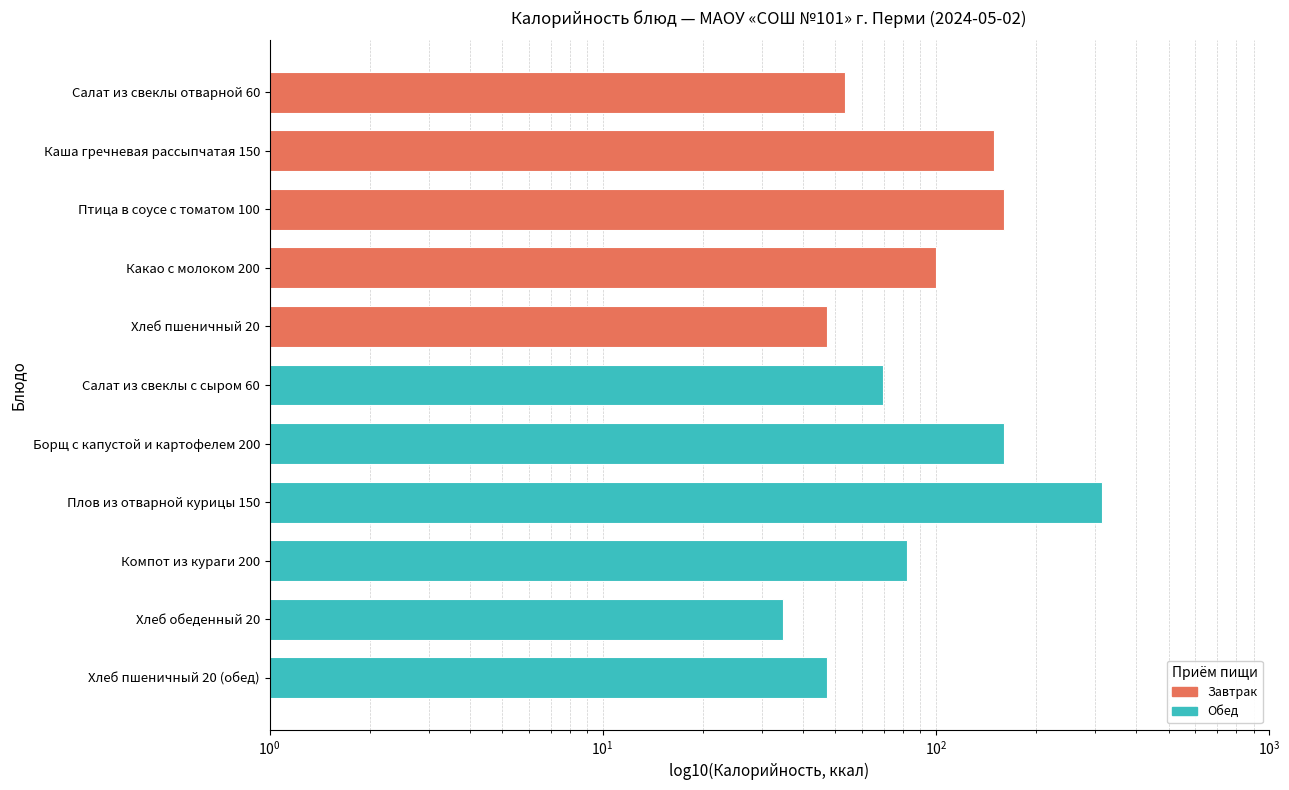

How many bars are there in total?

11